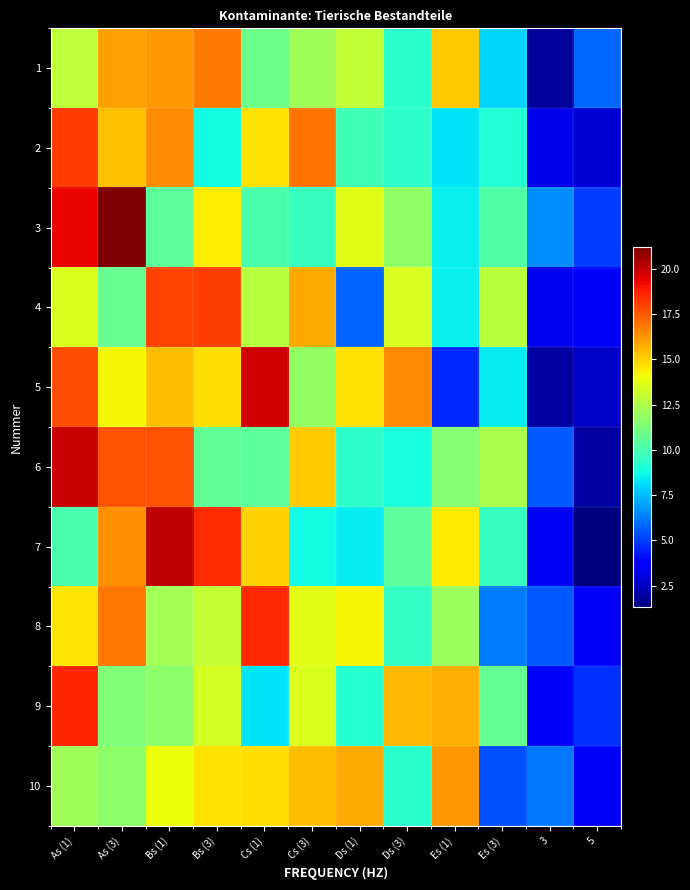

Which series has the widest spread of values?

7